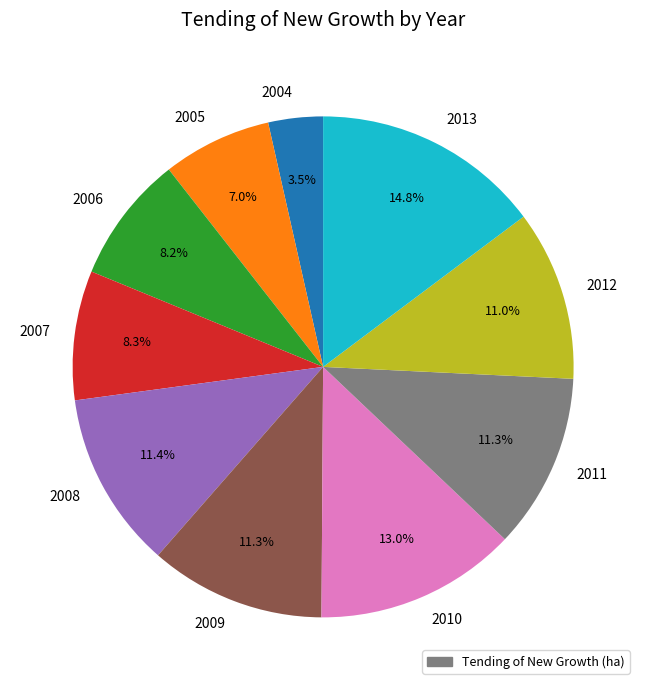

Is there a majority slice in this chart?

No